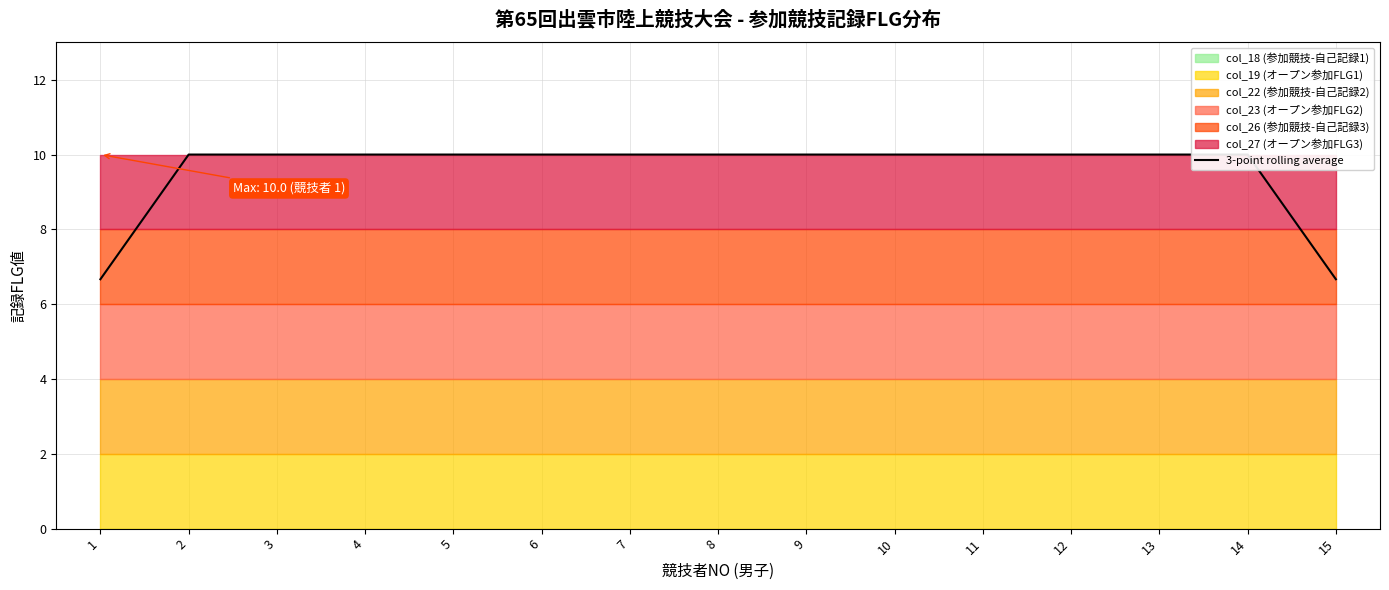

Reading right to left, extract all data points from this chart.

15=6.7	14=10.0	13=10.0	12=10.0	11=10.0	10=10.0	9=10.0	8=10.0	7=10.0	6=10.0	5=10.0	4=10.0	3=10.0	2=10.0	1=6.7